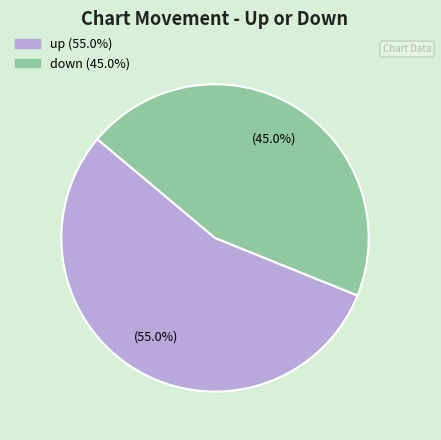

Does up represent more than half of the total?

Yes